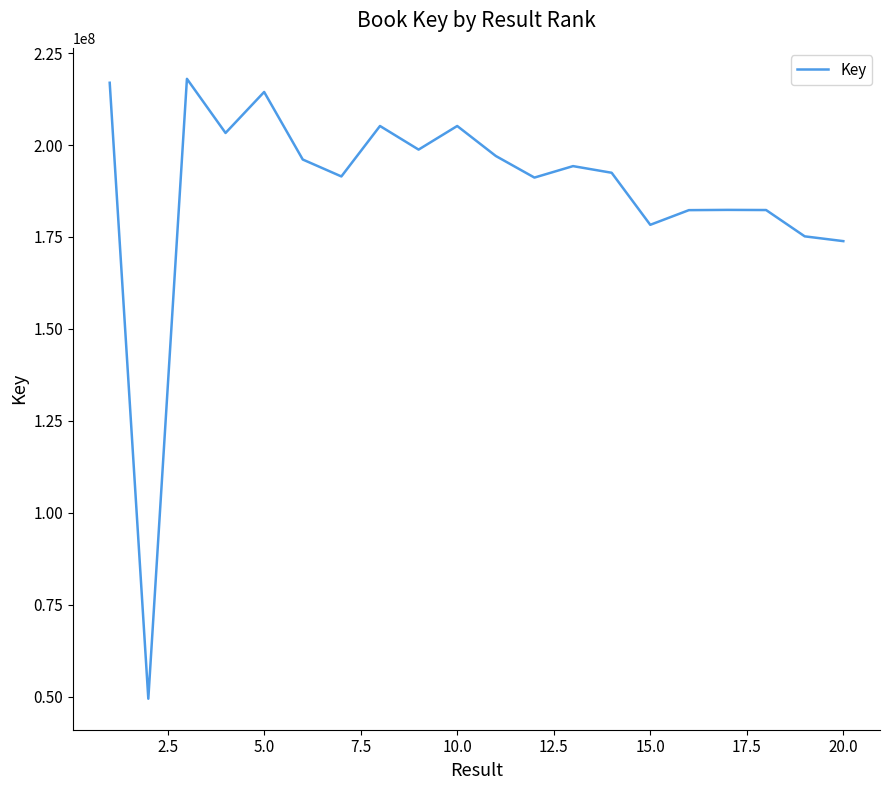

What is the maximum value shown in the chart?

218014010